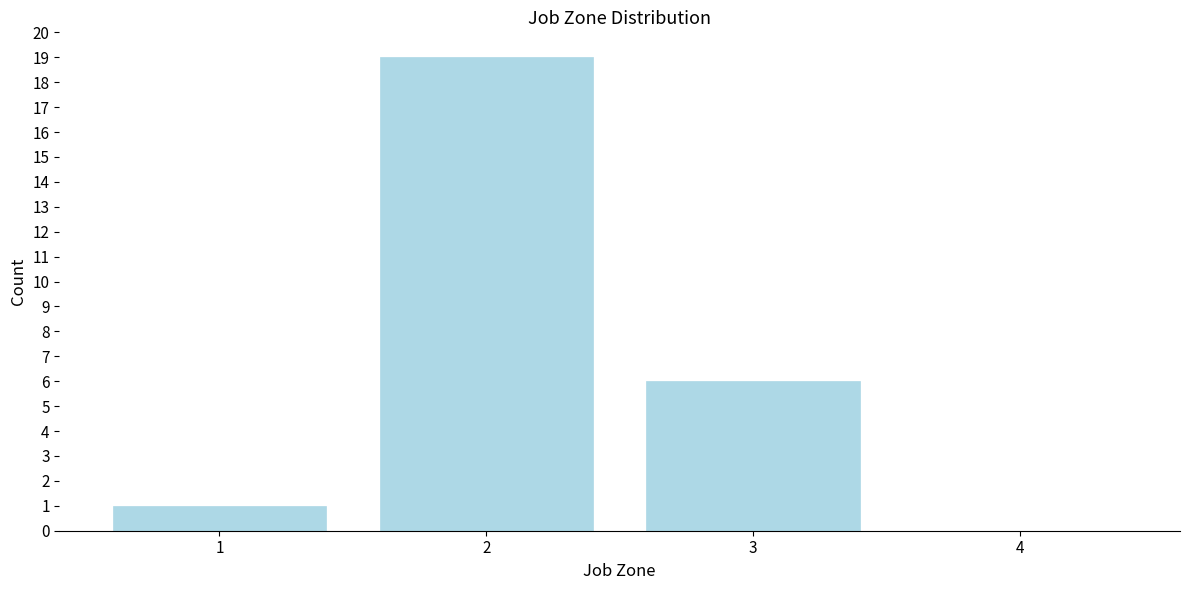

Reading left to right, transcribe this chart: for each bar, give the range it covers on the x-axis and its height. The values are not printed on the chart, so give them approximately, as read against the axis.

0.5 to 1.5: 1
1.5 to 2.5: 19
2.5 to 3.5: 6
3.5 to 4.5: 0